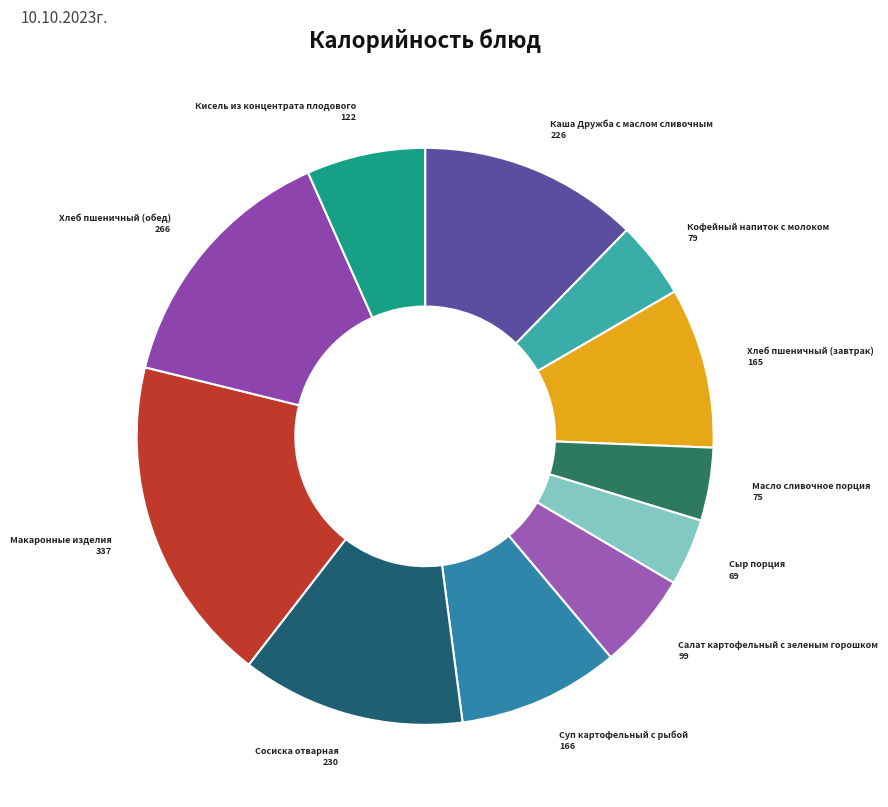

The Суп картофельный с рыбой slice represents 9% of the pie. True or false?

True